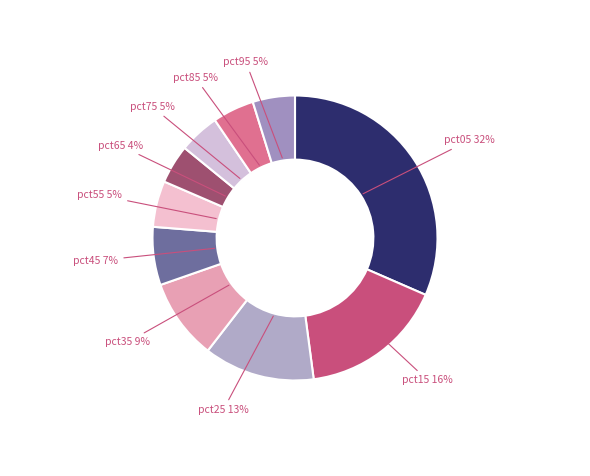

How many segments does this pie chart have?

10